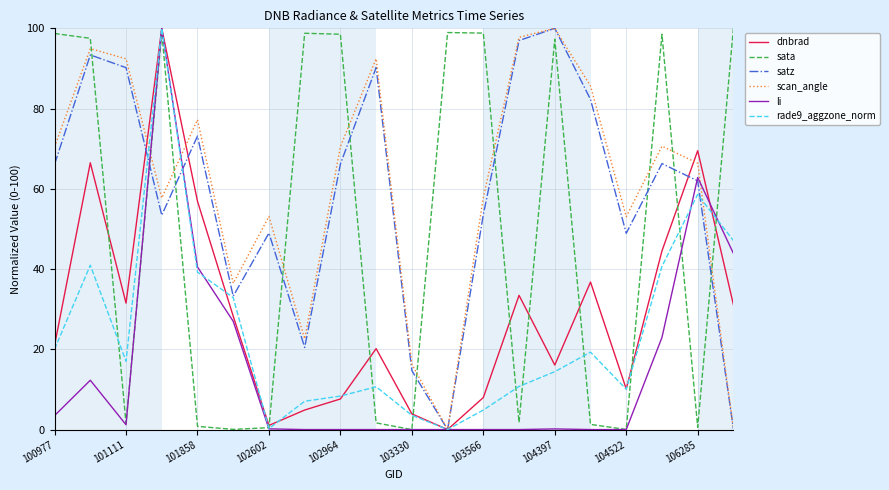

How many intersections are there between satz and sata?

10